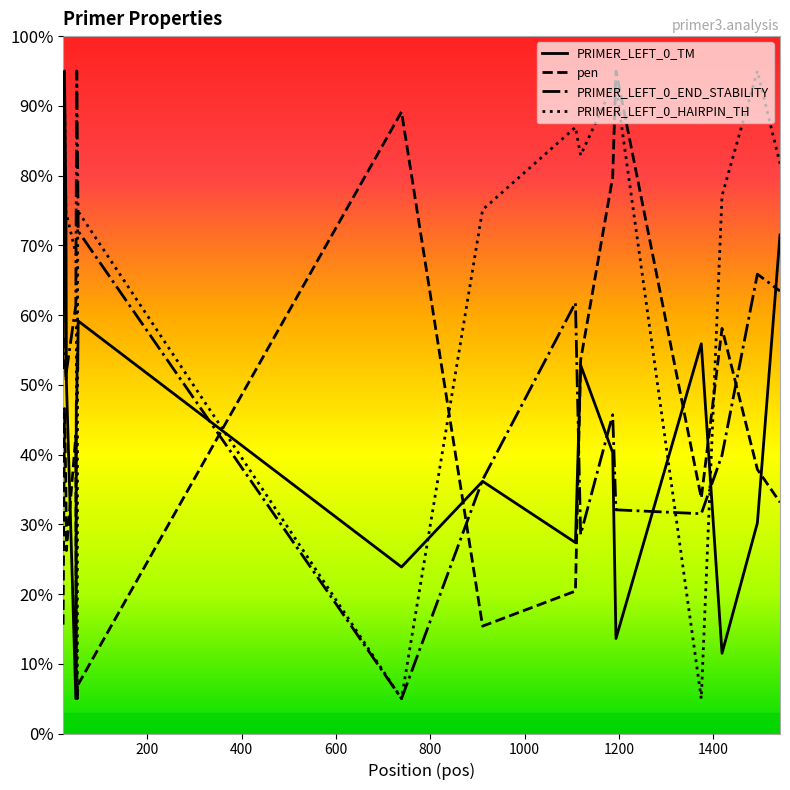

Rank the series by their average value, from lowest to highest.

pen, PRIMER_LEFT_0_TM, PRIMER_LEFT_0_END_STABILITY, PRIMER_LEFT_0_HAIRPIN_TH